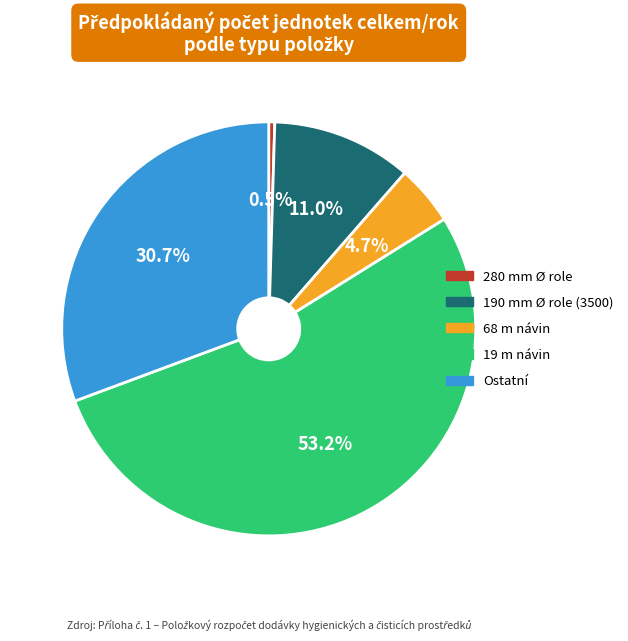

To the nearest percent, what is the average slice percentage?

20%